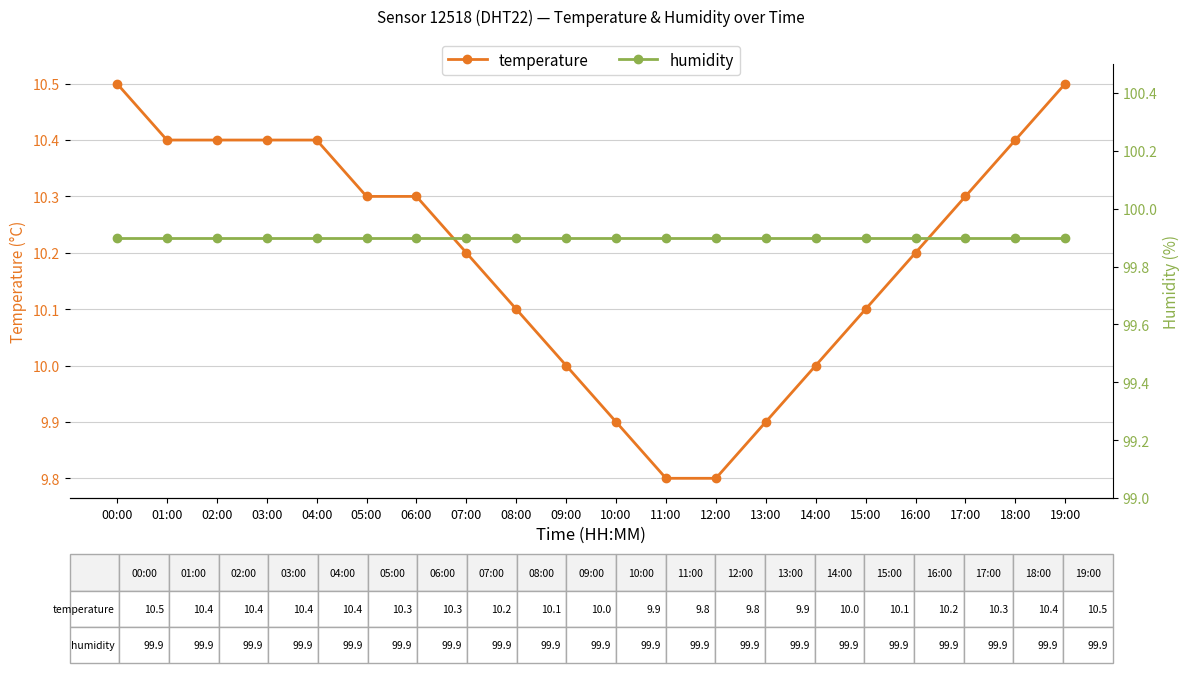

What is the sum of all temperature values?

203.9